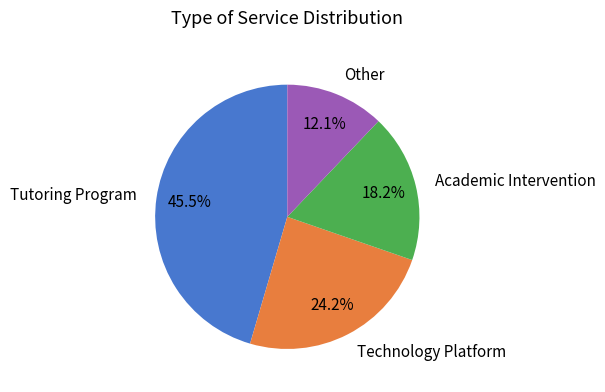

Is there a majority slice in this chart?

No